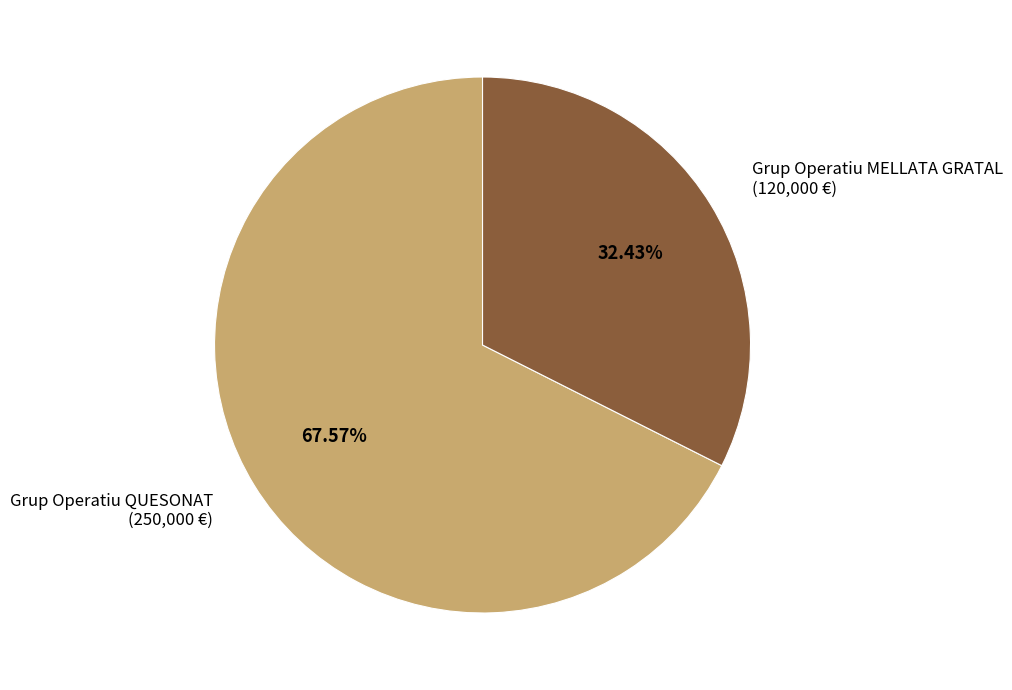

To the nearest percent, what is the difference between the Grup Operatiu QUESONAT and Grup Operatiu MELLATA GRATAL slice percentages?

35%